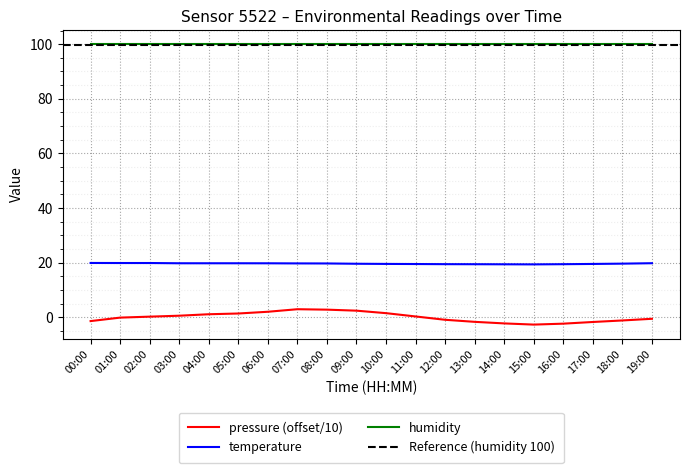

What is the highest value of the temperature series?

19.9